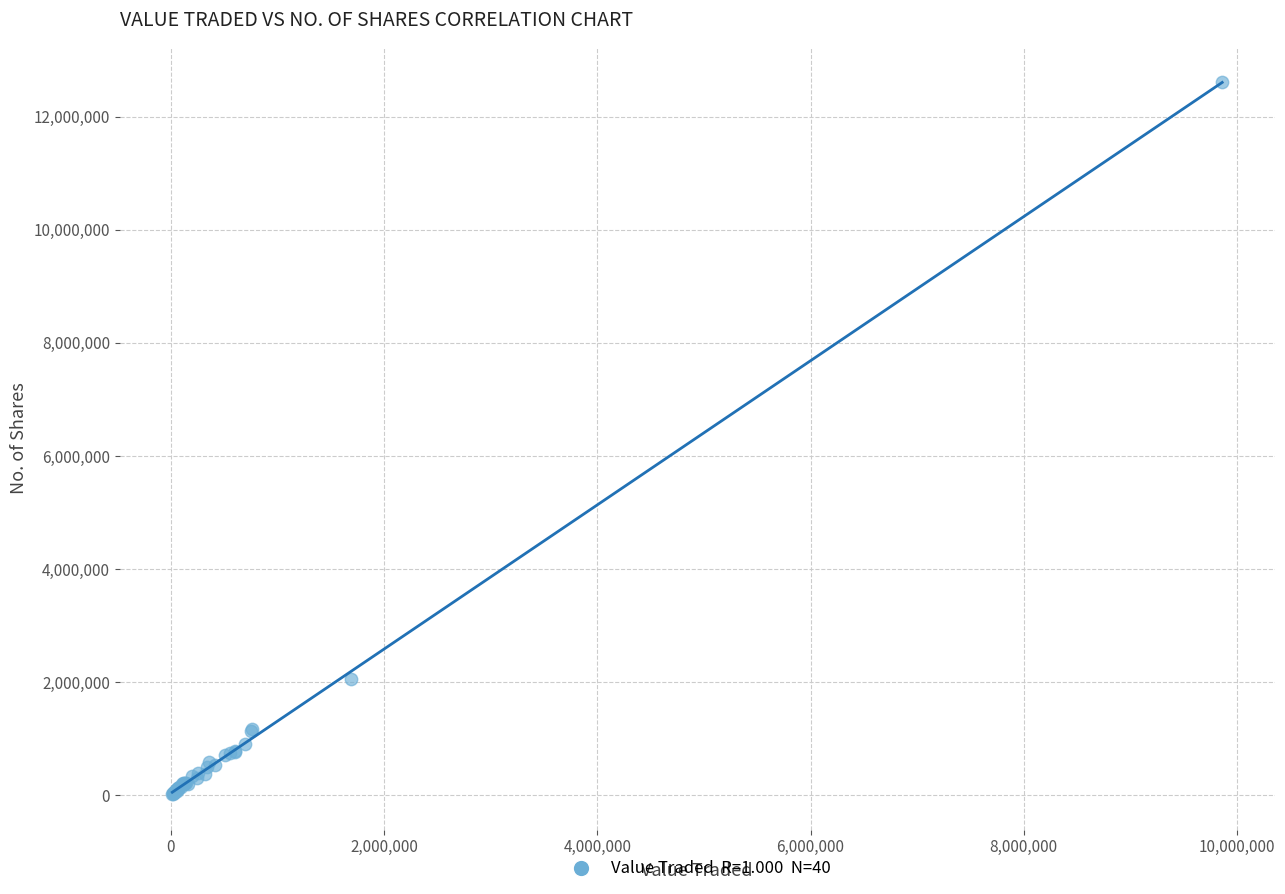

What Y value in the scatter plot is closest to 6314811?

2063728